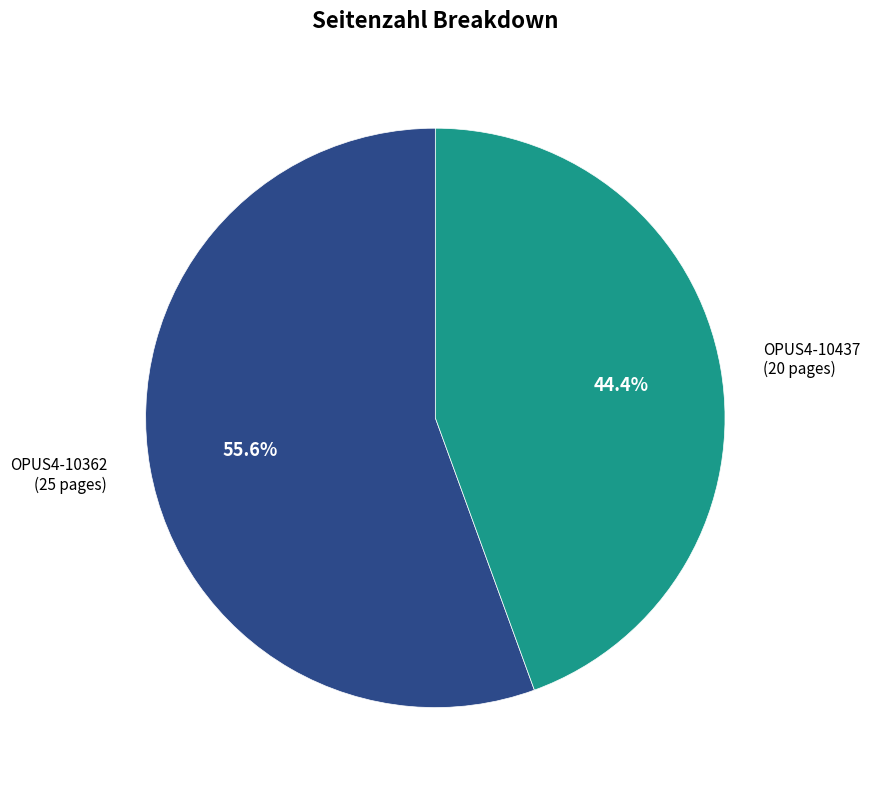

Is there a majority slice in this chart?

Yes